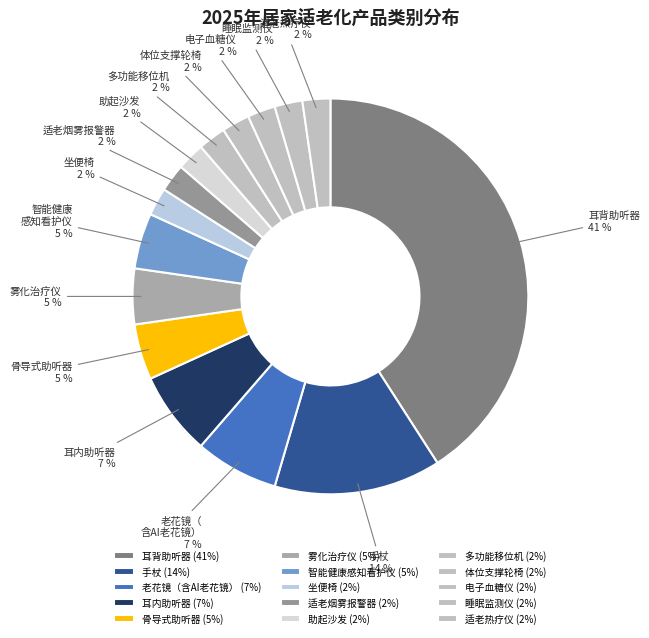

Which slice is the smallest?

坐便椅